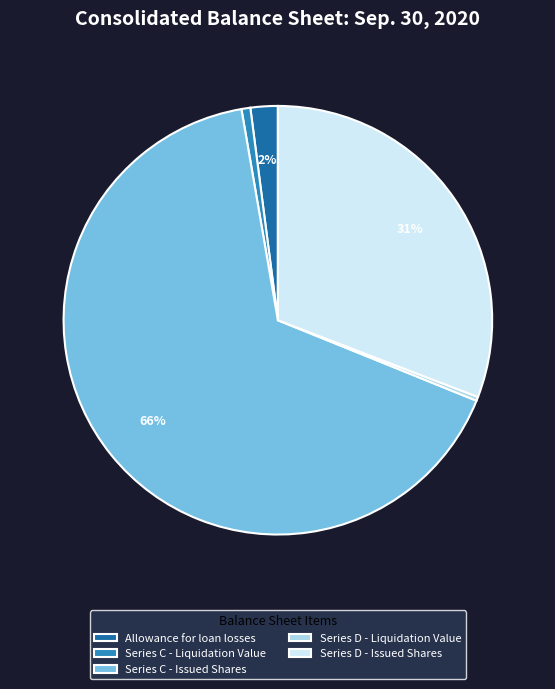

To the nearest percent, what percentage of the pie is Allowance for loan losses?

2%